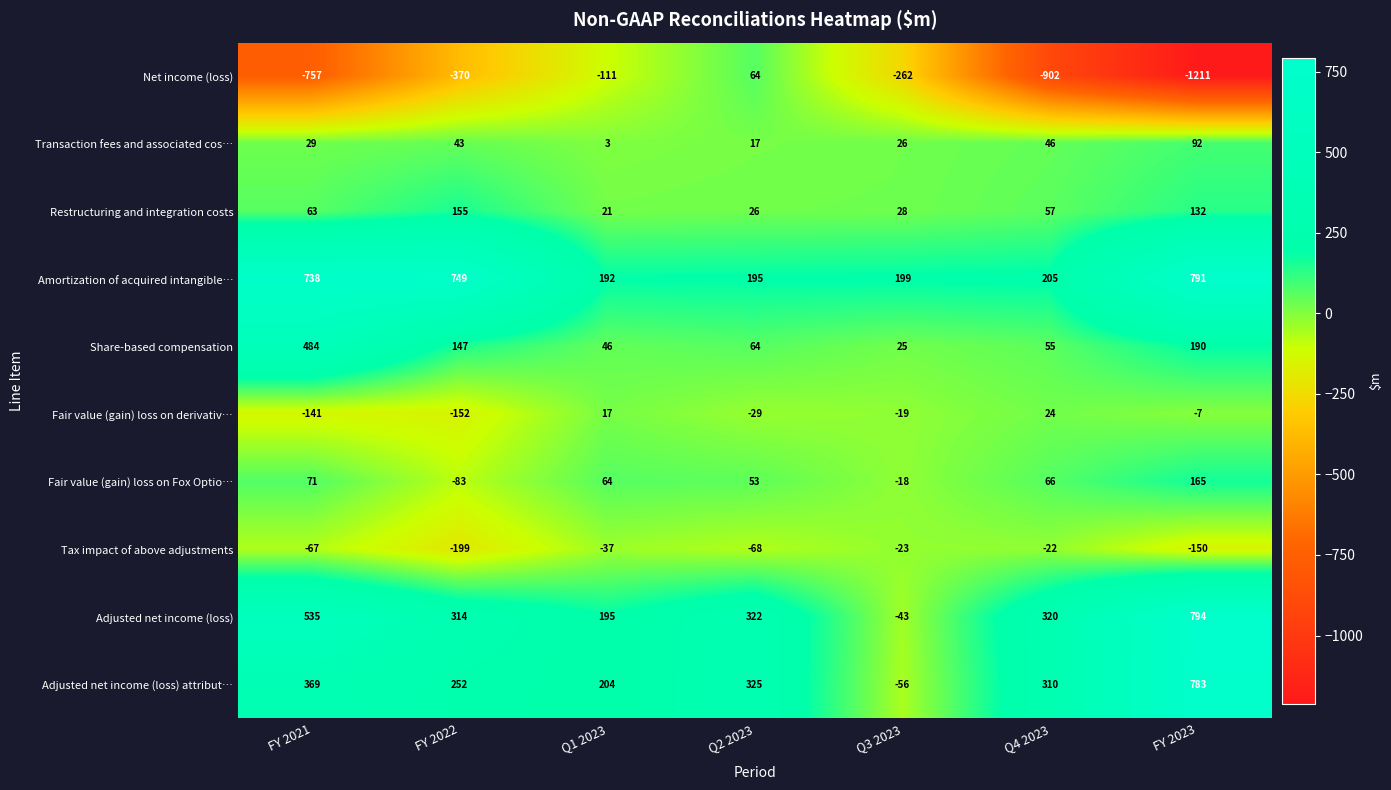

What is the average value of the Adjusted net income (loss) attribut… series?

312